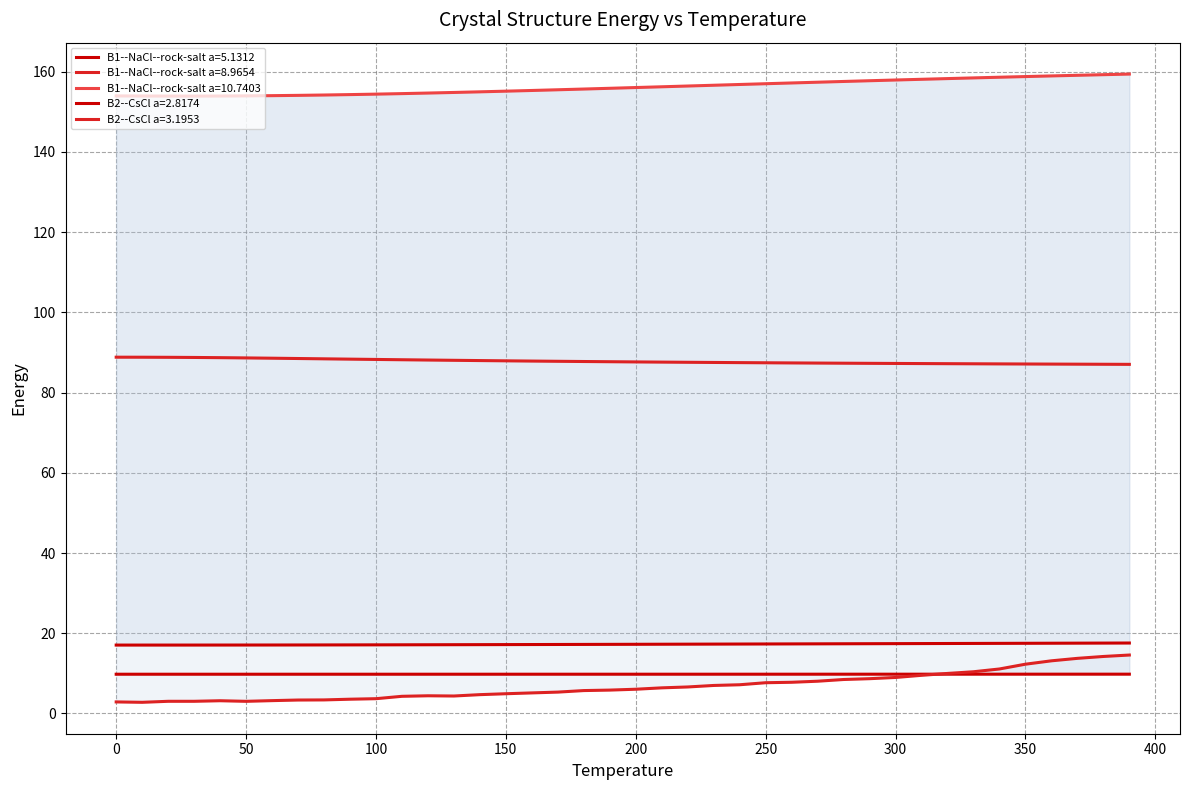

What is the difference between the maximum and minimum values in the B1--NaCl--rock-salt a=8.9654 series?

1.8